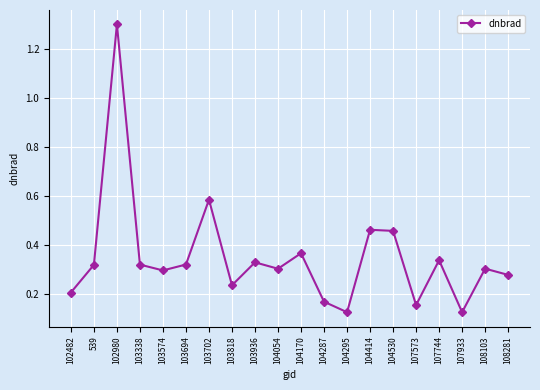

How many points are lower than both their immediate neighbors (excluding endpoints)?

6